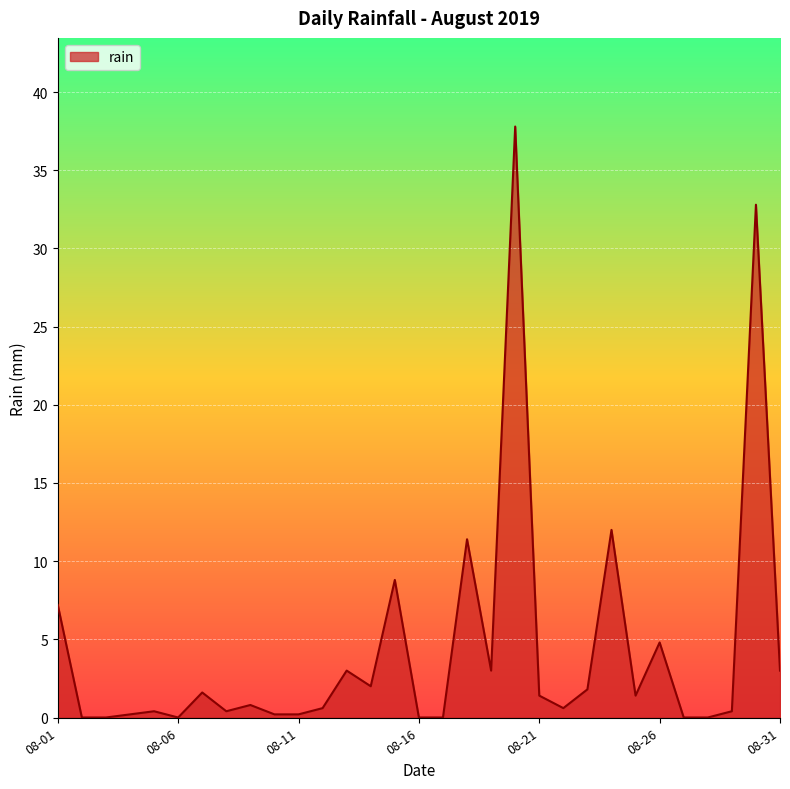

How many distinct data groups are displayed?

1